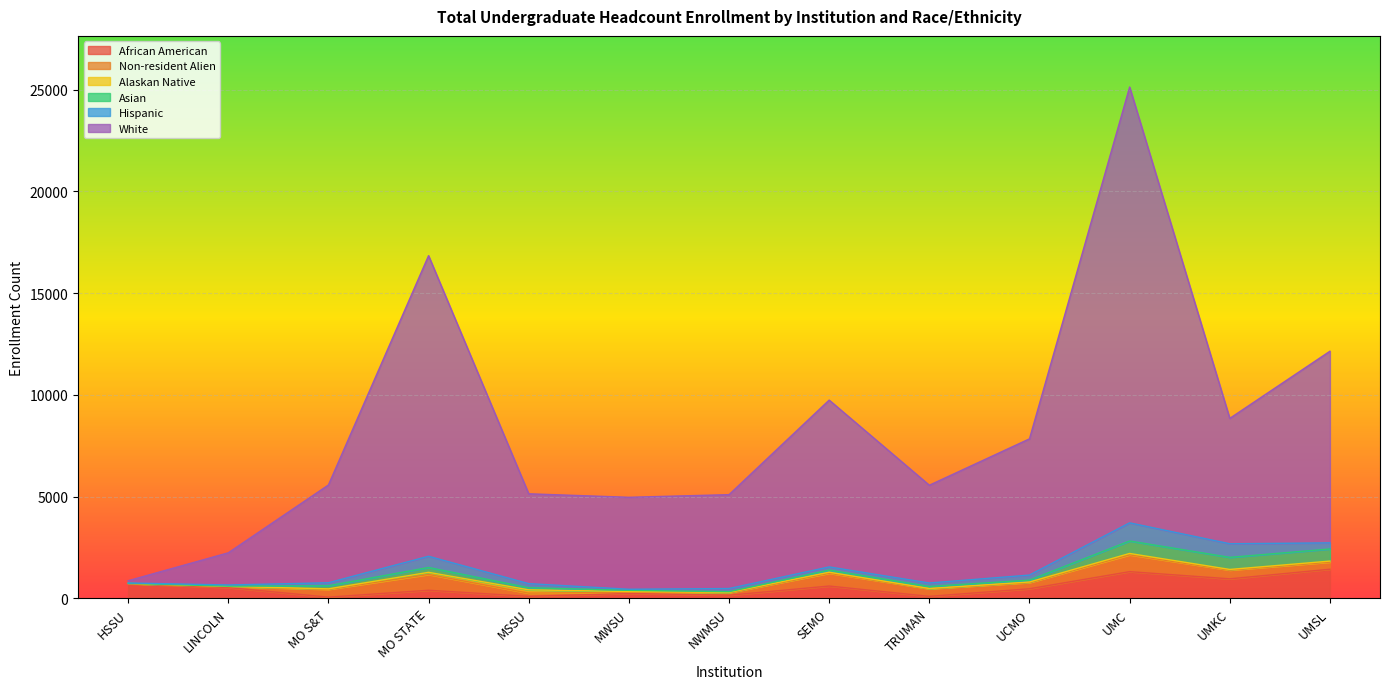

What is the difference between the second highest and second lowest values in the Hispanic series?

615